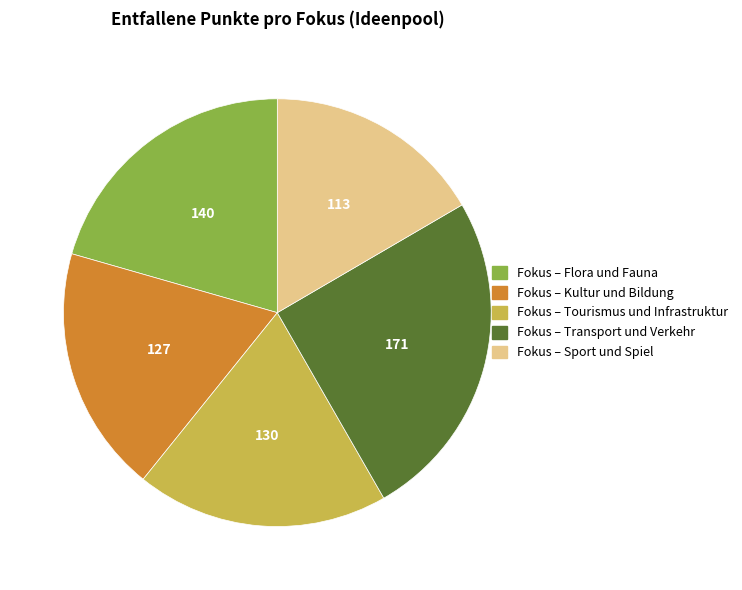

Combined, do Fokus – Kultur und Bildung and Fokus – Tourismus und Infrastruktur account for over 50%?

No